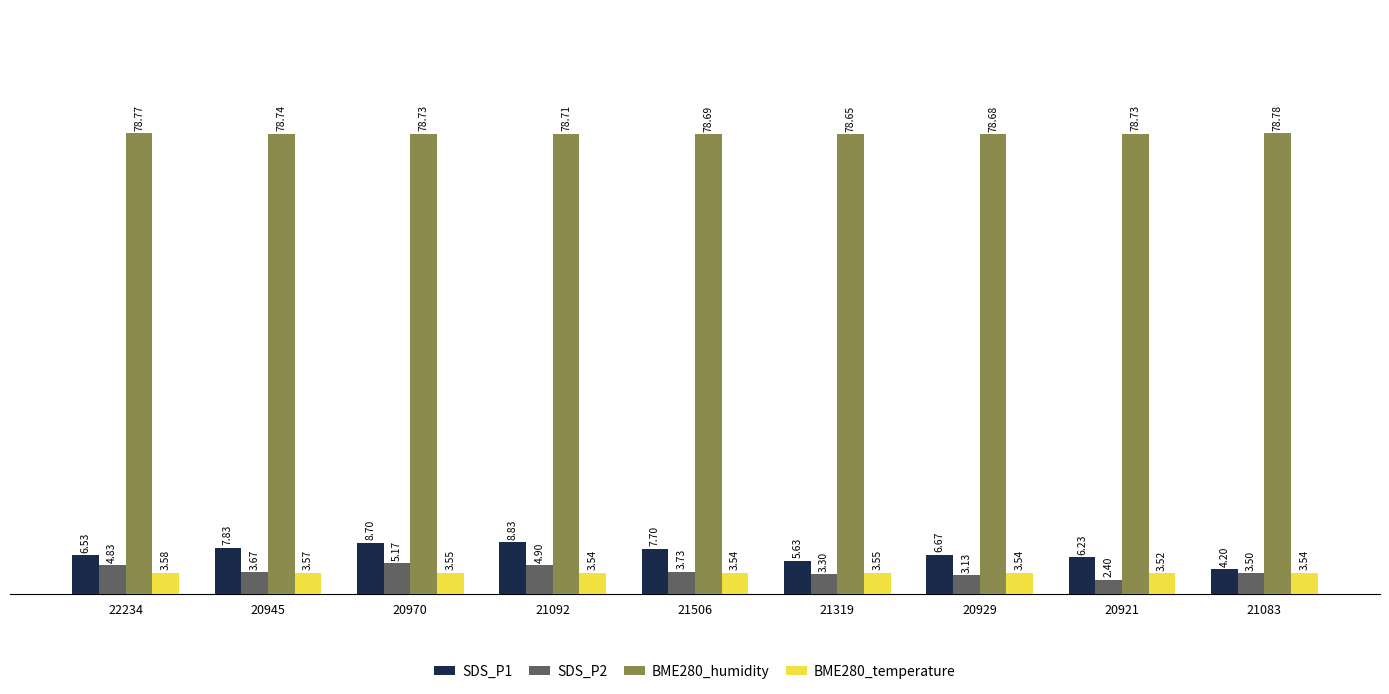

Which series changed the most between 20945 and 21506?

SDS_P1